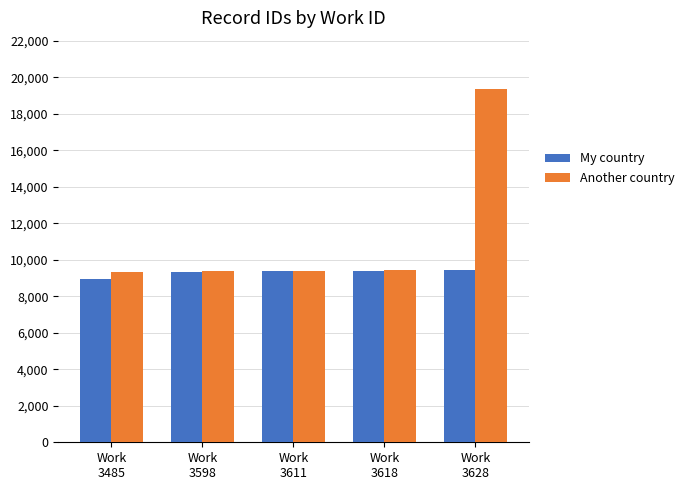

What is the smallest value displayed?

8941